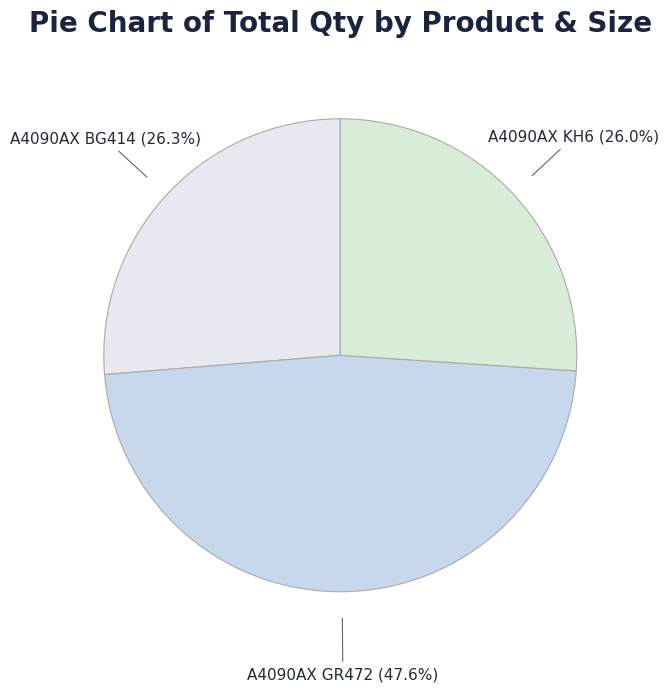

Which category has the biggest portion of the pie?

A4090AX GR472 (47.6%)